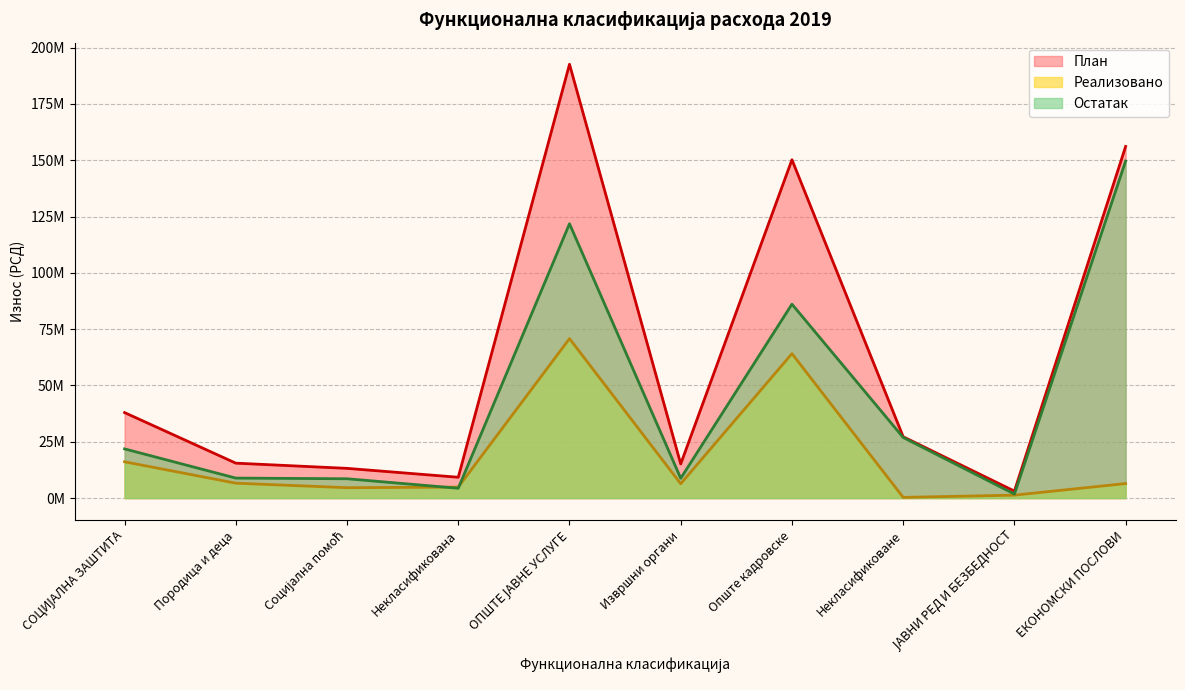

Rank the series by their average value, from highest to lowest.

План, Остатак, Реализовано